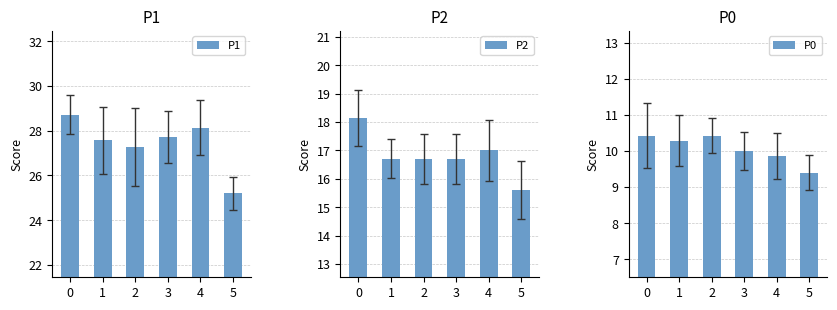

Where is P1 nearest to the value 26?

5